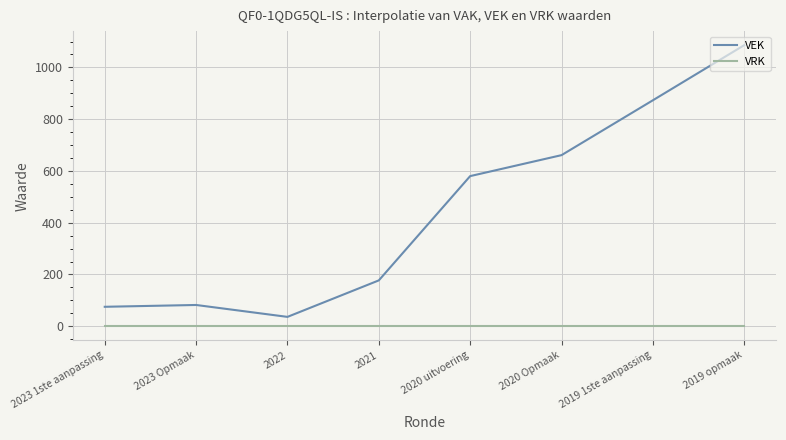

True or false: VRK and VEK cross at least once.

False